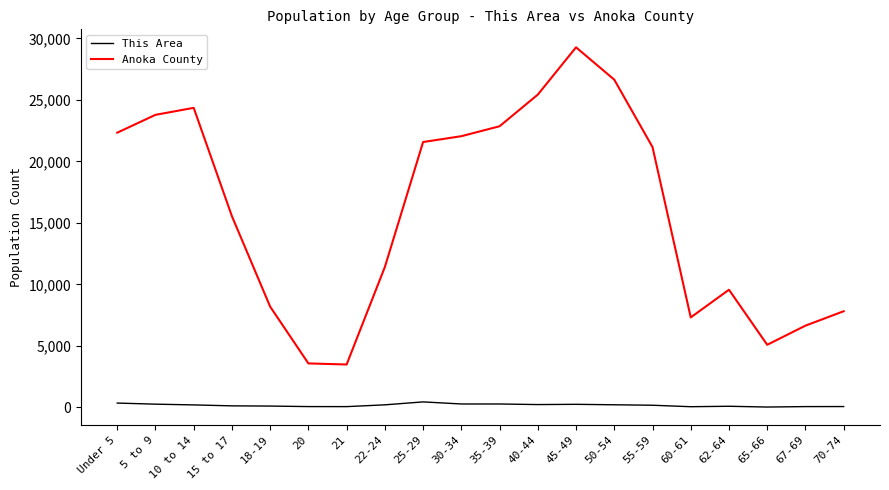

At which label does Anoka County first exceed 21170?

Under 5